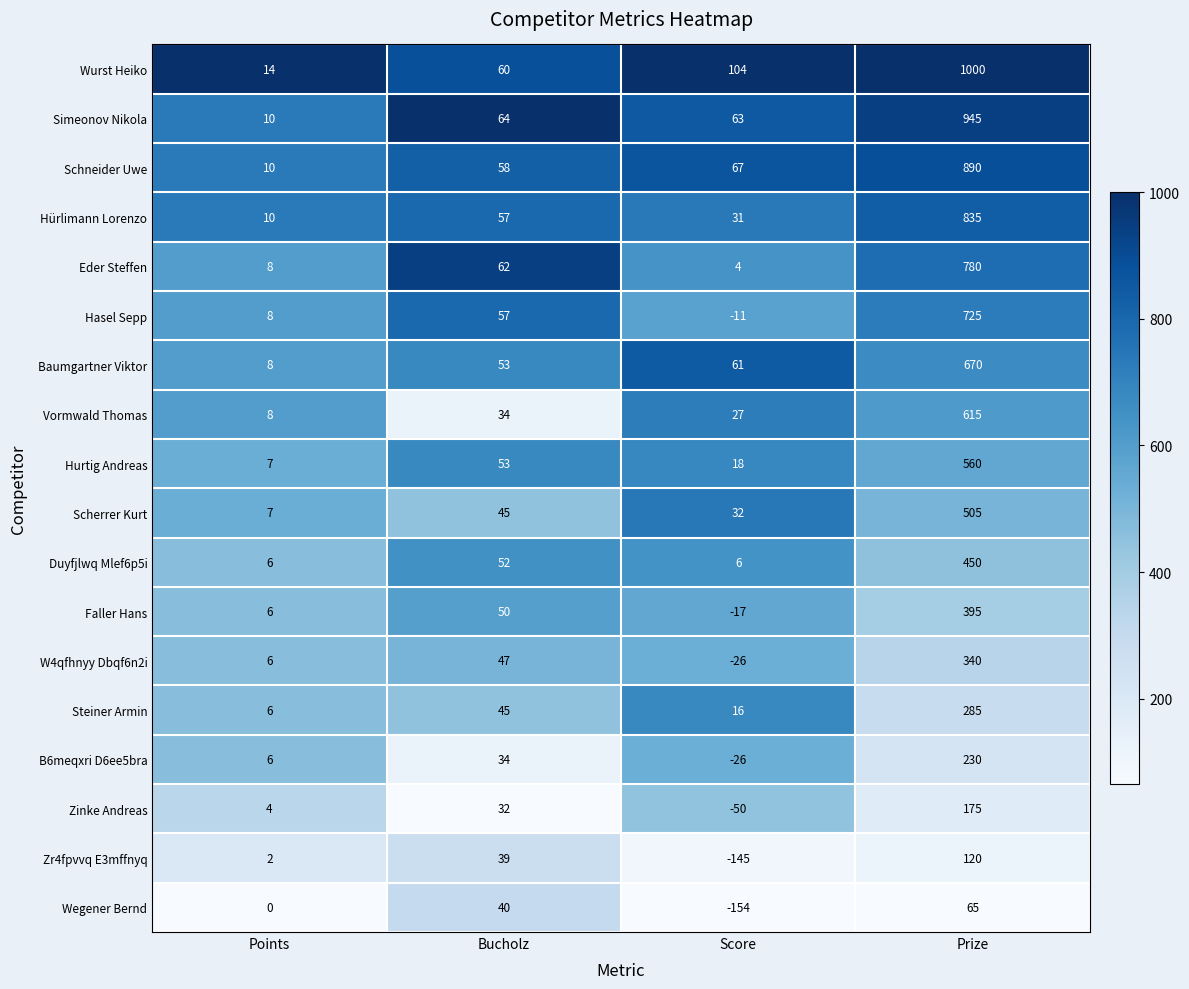

Where is Wegener Bernd nearest to the value -44?

Points